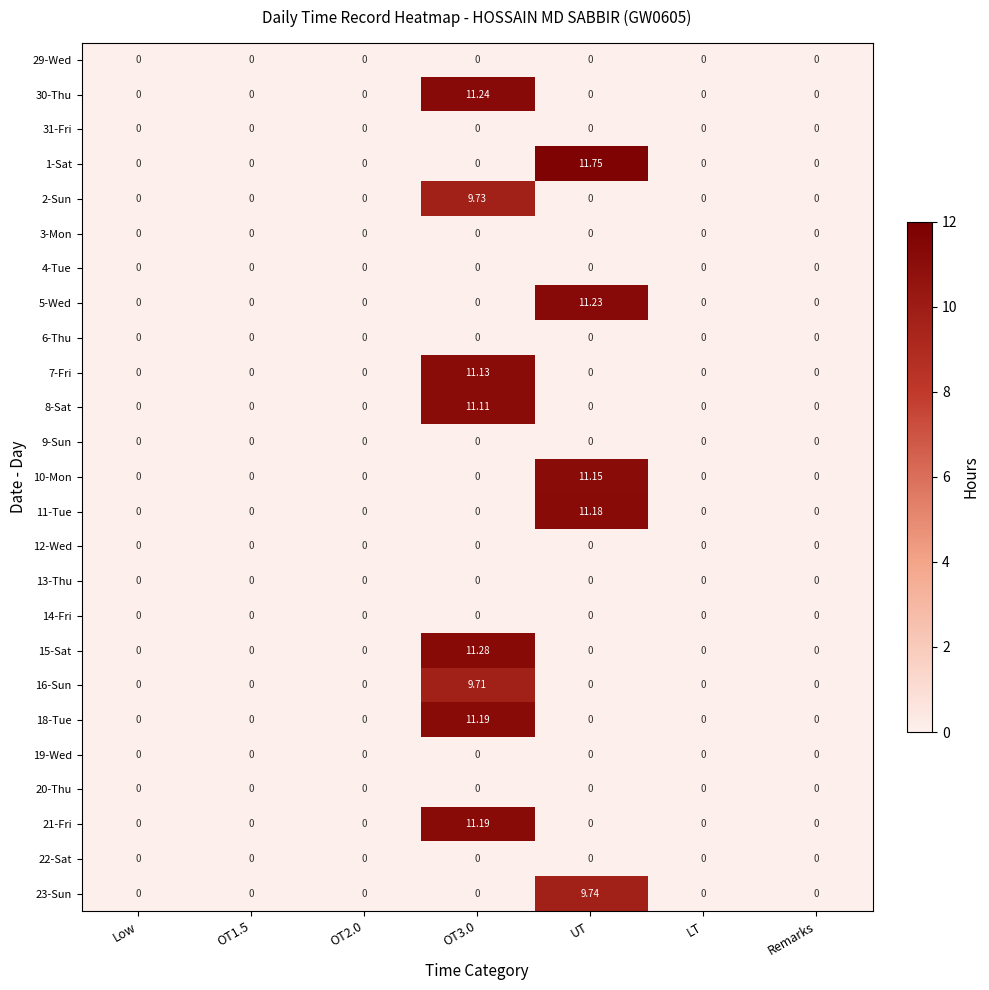

Which label corresponds to the largest value in the chart?

UT